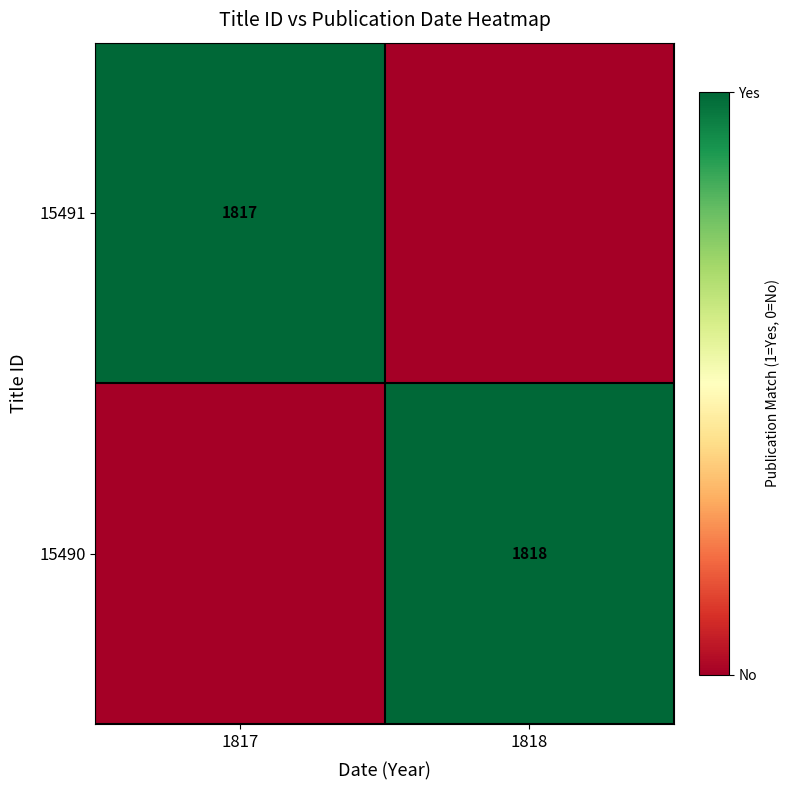

Is it true that 15491 equals 1817 at 1817?

True